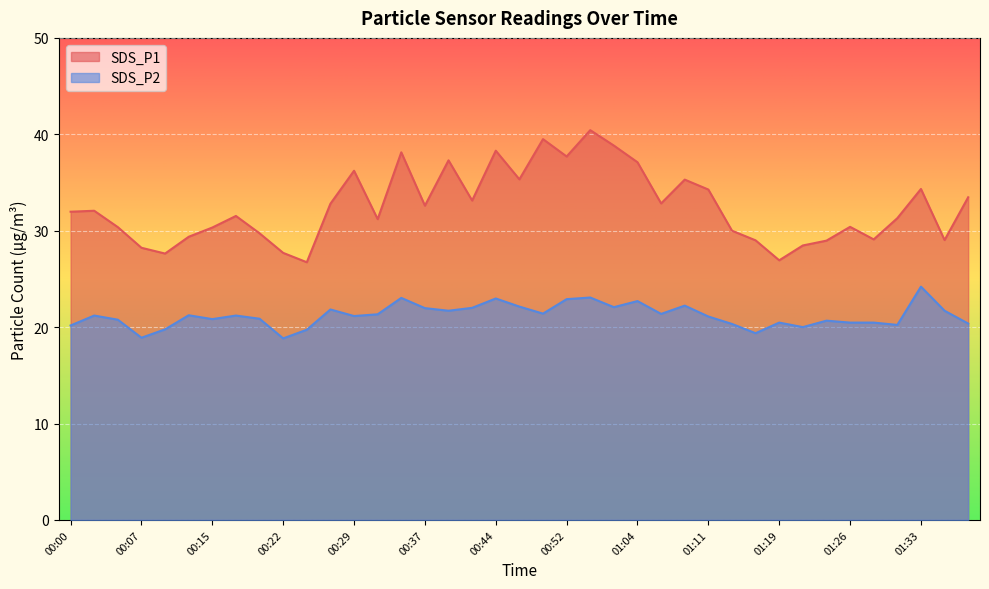

Reading right to left, list all the values displayed in this chart.

SDS_P1: 33.5	29.0	34.3	31.3	29.1	30.4	29.0	28.5	26.9	29.0	30.0	34.3	35.3	32.8	37.1	38.8	40.4	37.7	39.5	35.3	38.3	33.1	37.3	32.6	38.1	31.2	36.2	32.8	26.7	27.7	29.7	31.5	30.3	29.4	27.6	28.2	30.4	32.1	32.0
SDS_P2: 20.4	21.7	24.2	20.2	20.5	20.5	20.7	20.0	20.5	19.4	20.3	21.1	22.2	21.4	22.7	22.1	23.1	22.9	21.4	22.1	23.0	22.0	21.7	22.0	23.0	21.3	21.1	21.8	19.7	18.8	20.9	21.2	20.8	21.2	19.8	18.9	20.8	21.2	20.2